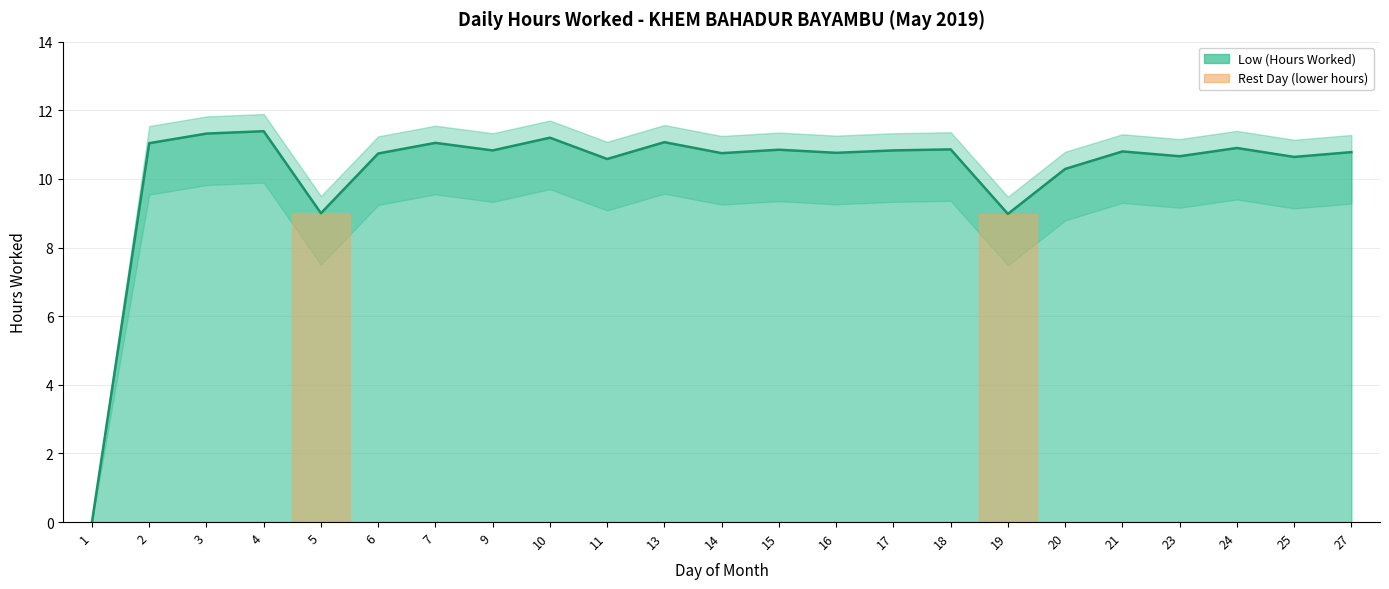

How many points are higher than both their immediate neighbors (excluding endpoints)?

8